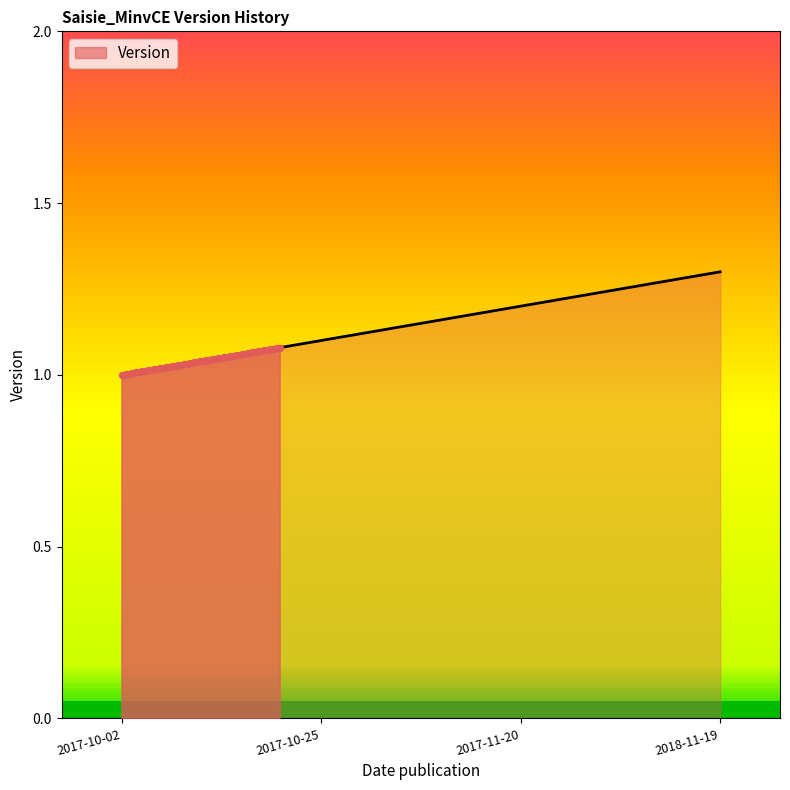

Approximately how many times larger is the value at 2017-10-02 compared to 2017-11-20?

0.8